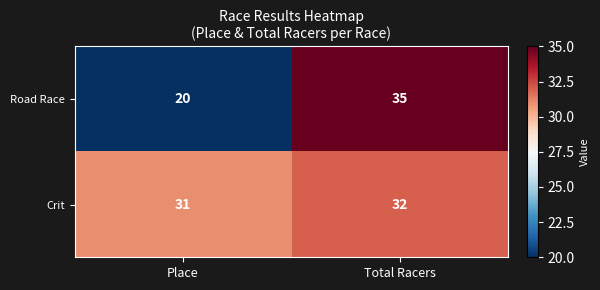

Reading left to right, transcribe all the data shown in this chart.

Road Race: 20	35
Crit: 31	32